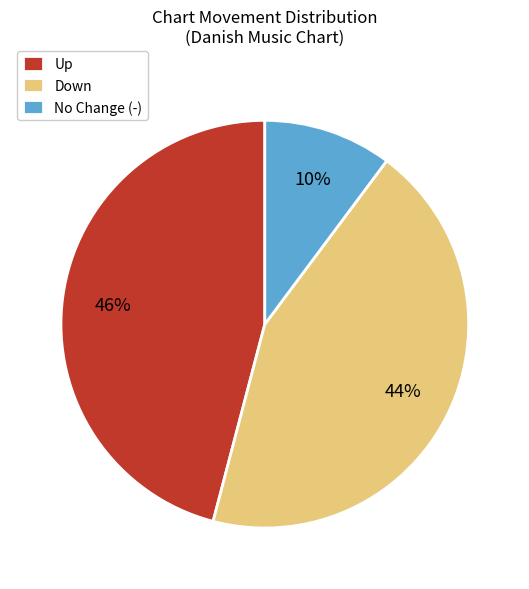

Rank the categories by value from highest to lowest.

Up, Down, No Change (-)